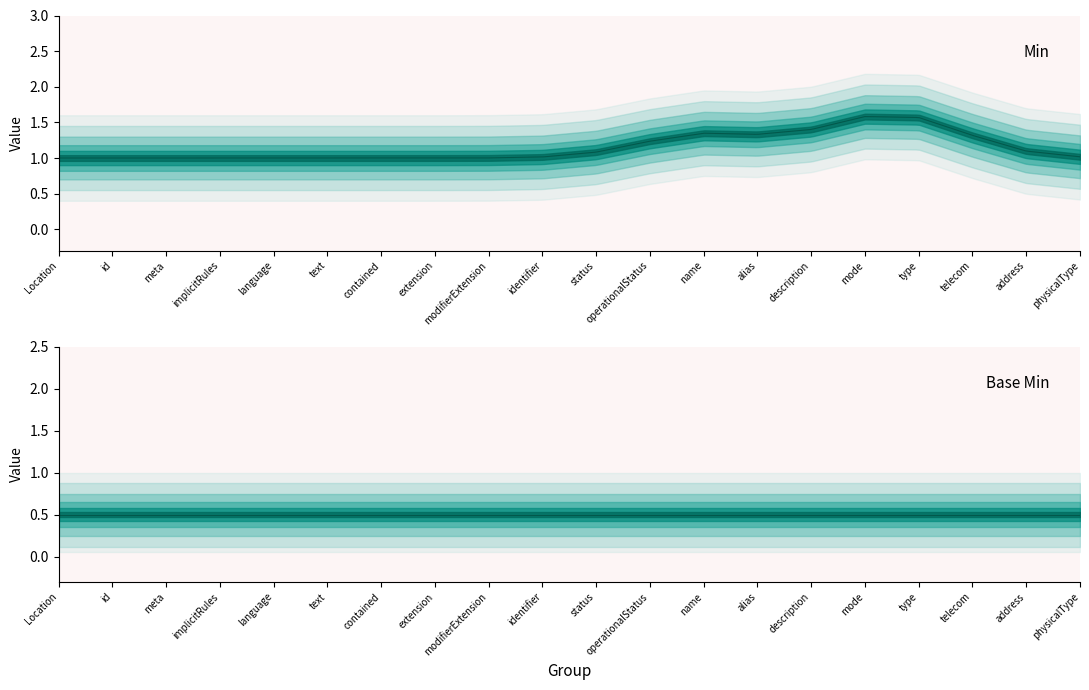

Where is Base Min nearest to the value 0?

Location